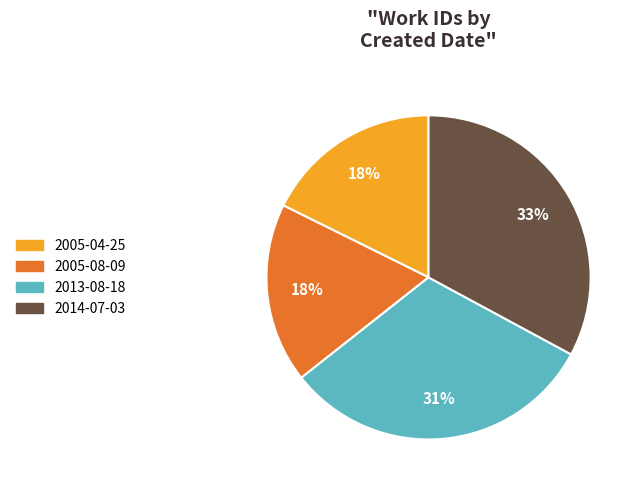

Approximately how many times larger is the value at 2005-04-25 compared to 2005-08-09?

1.0